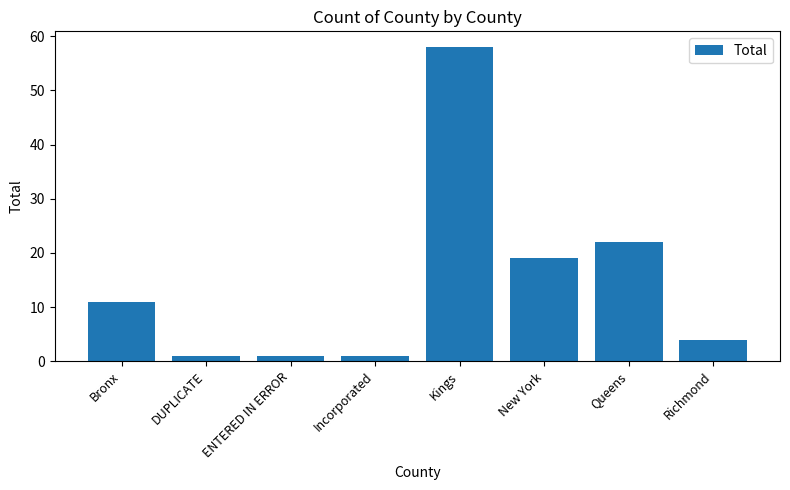

Which category has the highest value across all series?

Kings